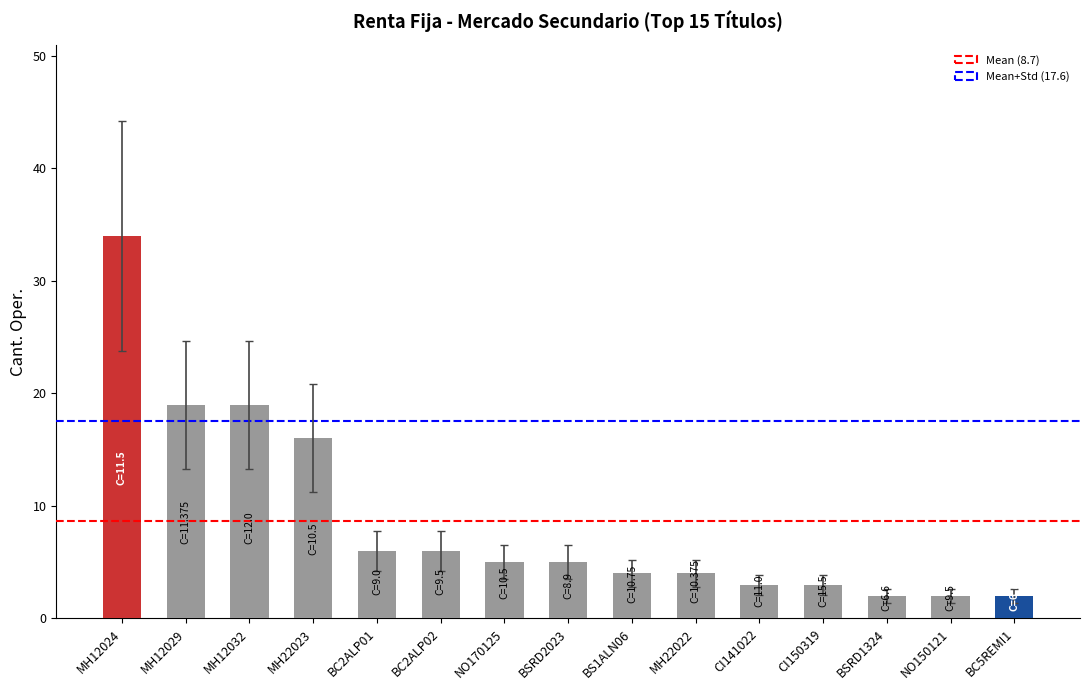

What is the label of the 6th bar from the right?

MH22022